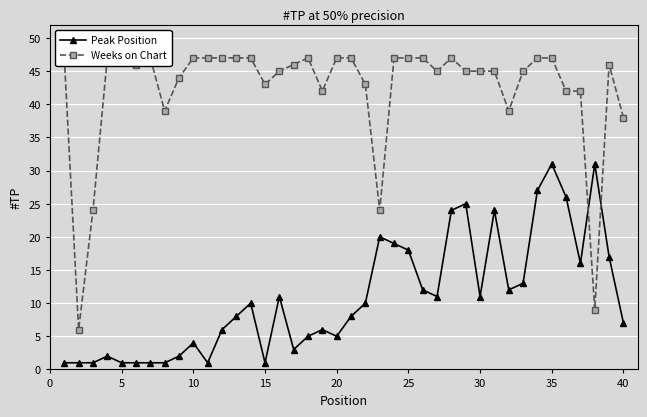

True or false: Peak Position has more than 1 points higher than both neighbors.

True